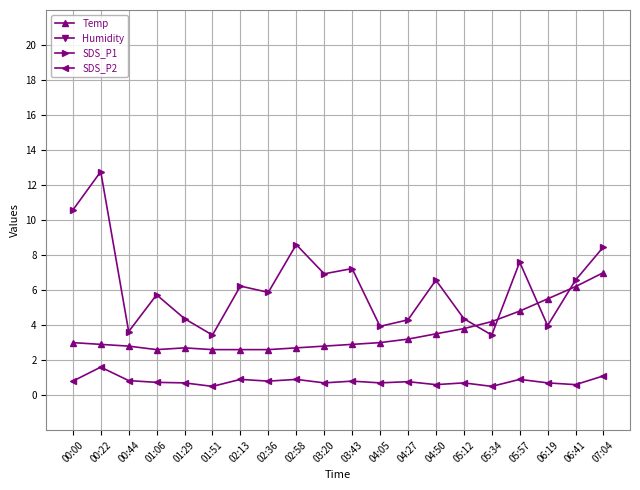

Where is the first local minimum for SDS_P2?

01:51